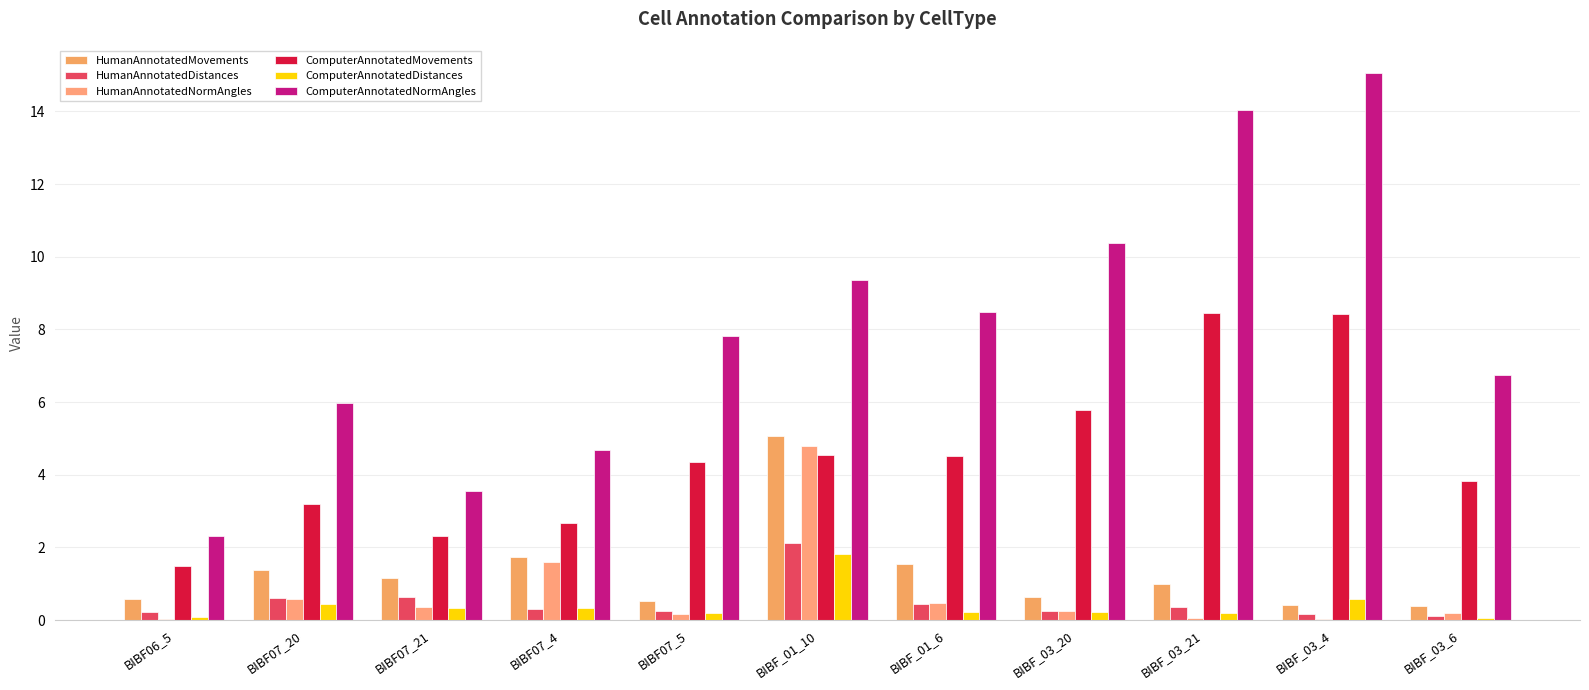

What is the difference between the ComputerAnnotatedMovements values at BIBF07_20 and BIBF07_21?

0.9